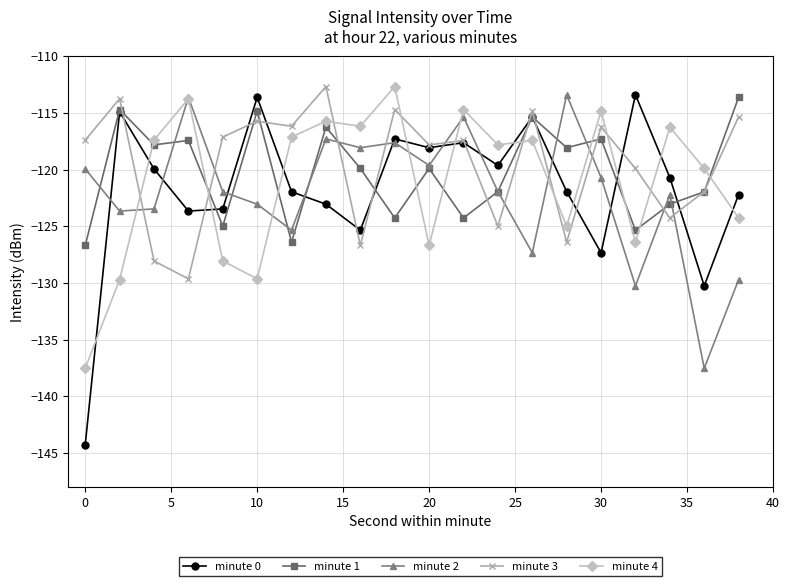

What are all the series names shown in the legend?

minute 0, minute 1, minute 2, minute 3, minute 4